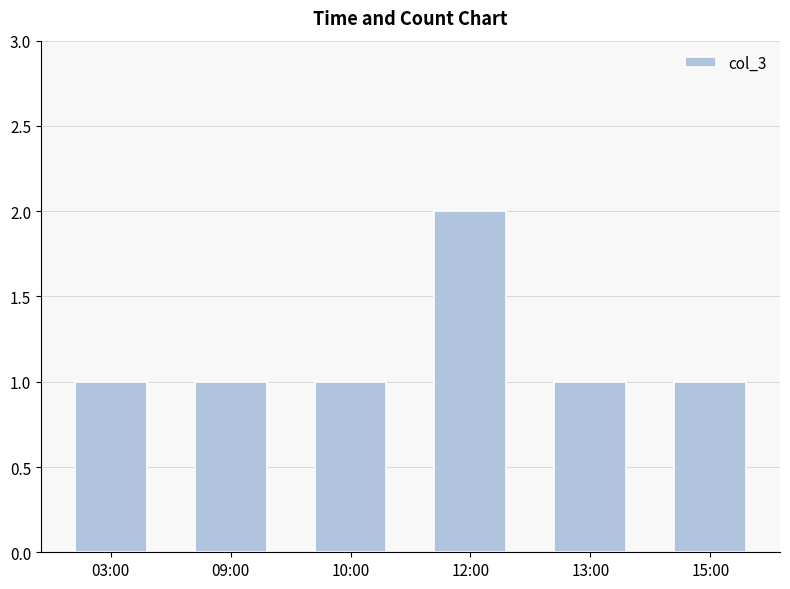

The chart shows a value of 0 at 10:00. True or false?

False